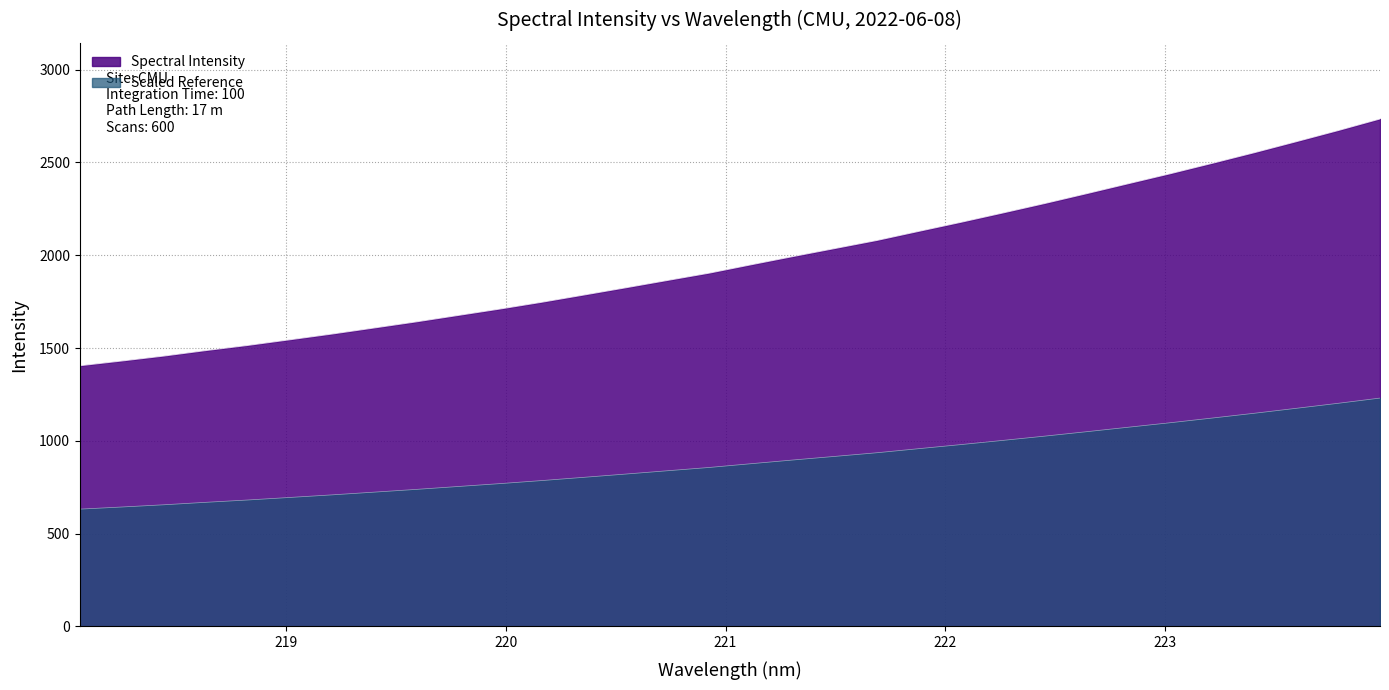

What is the sum of all values?

63263.0